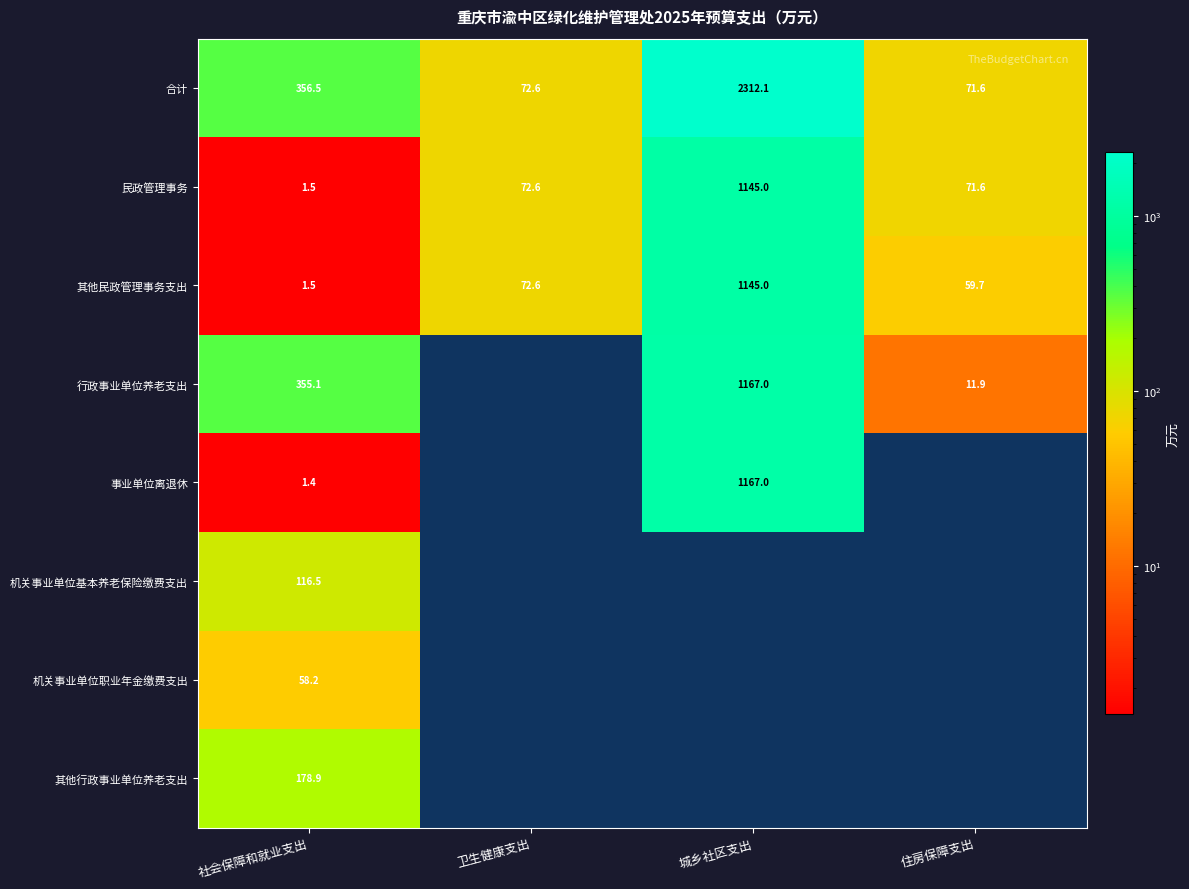

List the labels in order of 民政管理事务 value, smallest first.

社会保障和就业支出, 住房保障支出, 卫生健康支出, 城乡社区支出